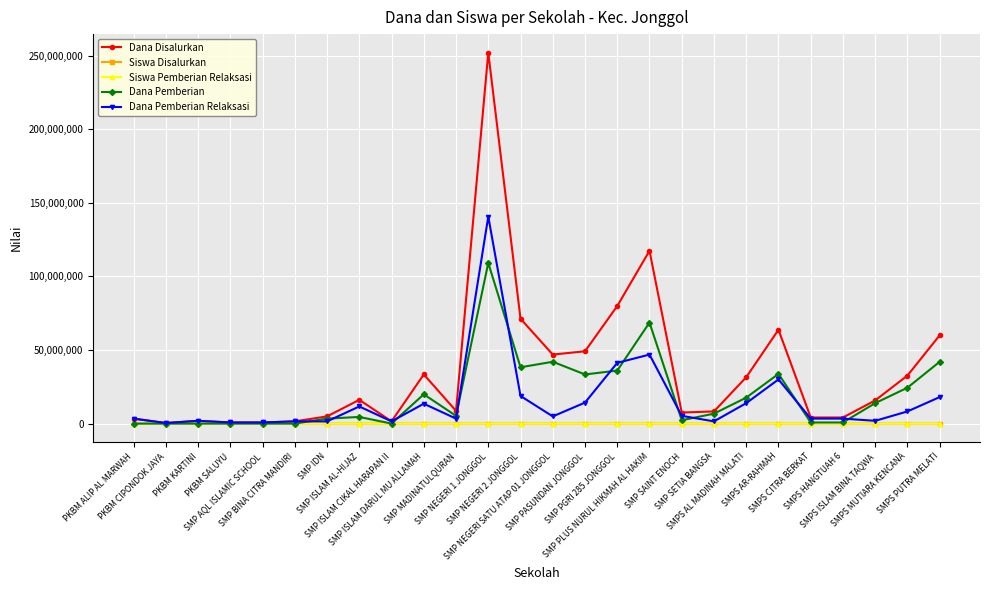

Is it true that Dana Pemberian equals 17129853 at SMPS PUTRA MELATI?

False